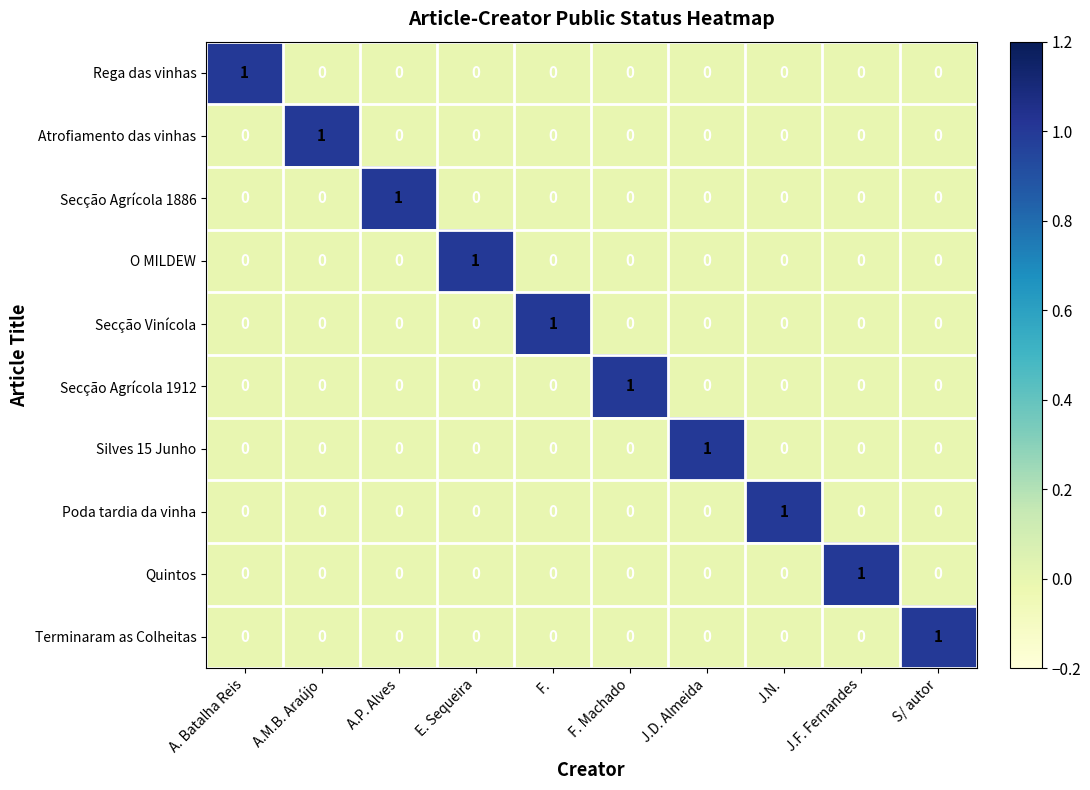

Count the Secção Agrícola 1912 values in the range 0 to 1.

10